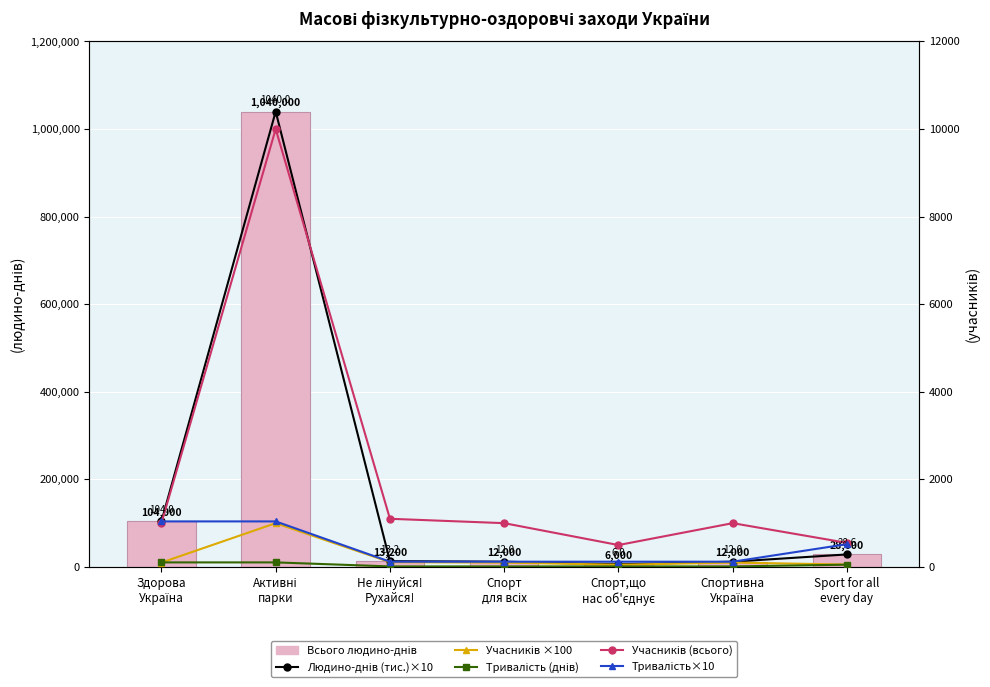

Reading right to left, list all the values displayed in this chart.

Всього людино-днів: 28600.0	12000.0	6000.0	12000.0	13200.0	1040000.0	104000.0
Людино-днів (тис.)×10: 286.0	120.0	60.0	120.0	132.0	10400.0	1040.0
Учасників ×100: 55.0	100.0	50.0	100.0	110.0	1000.0	100.0
Тривалість (днів): 52.0	12.0	12.0	12.0	12.0	104.0	104.0
Учасників (всього): 550.0	1000.0	500.0	1000.0	1100.0	10000.0	1000.0
Тривалість×10: 520.0	120.0	120.0	120.0	120.0	1040.0	1040.0